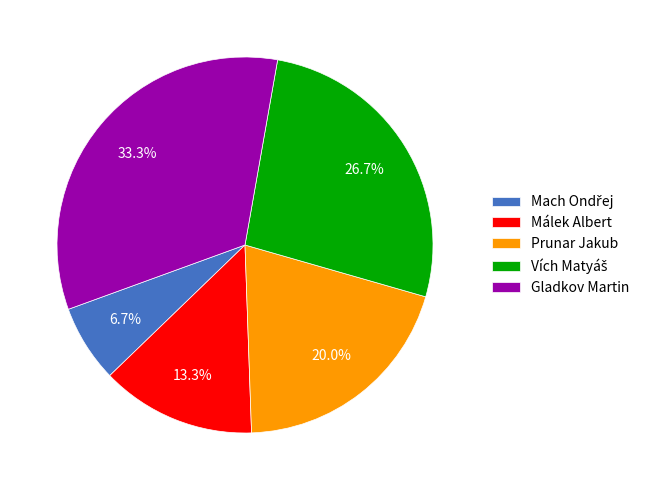

Approximately how many times larger is the value at Málek Albert compared to Gladkov Martin?

0.4